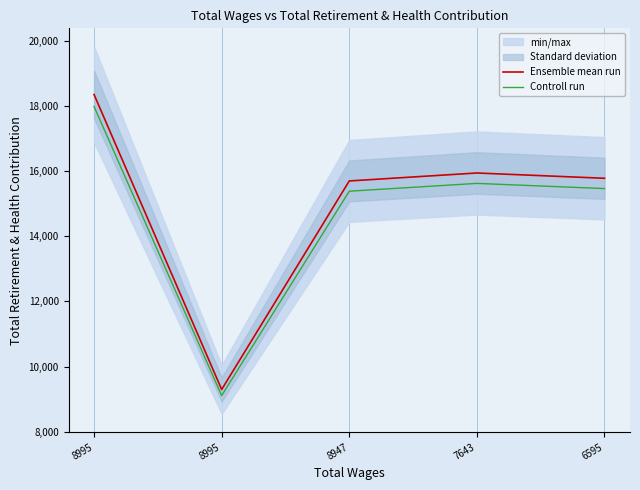

What is the value of the Ensemble mean run point at the 5th from the left?

15775.0